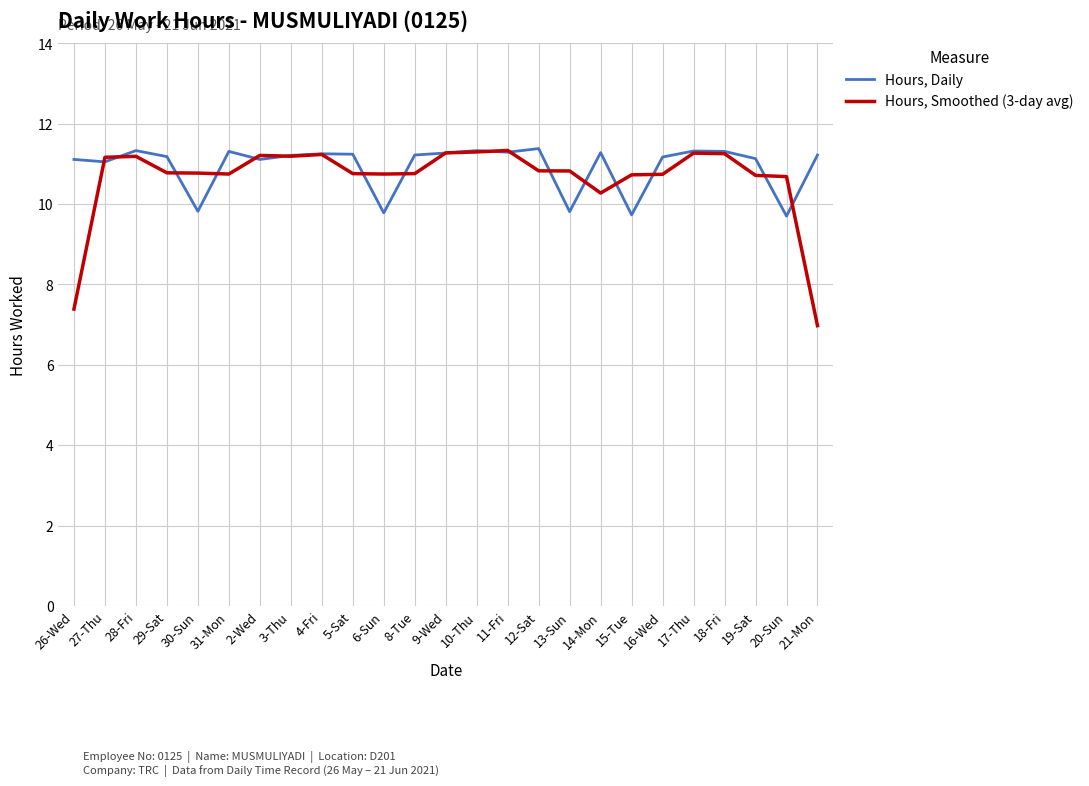

What is the difference between the highest and lowest values at 26-Wed?

3.7